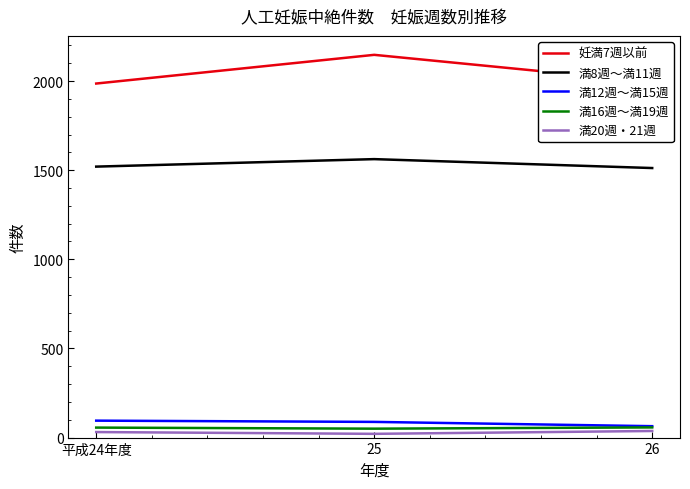

At which label is 満8週～満11週 closest to 1537?

平成24年度